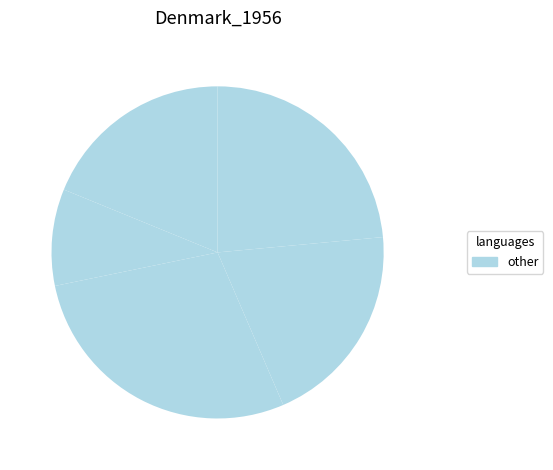

Which slice is the largest?

3